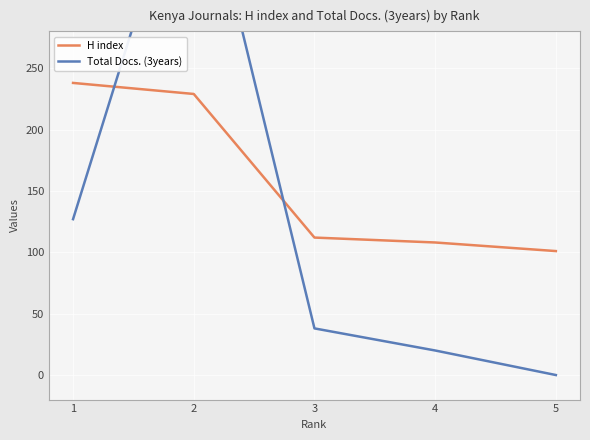

The H index series shows 163 at 3. True or false?

False